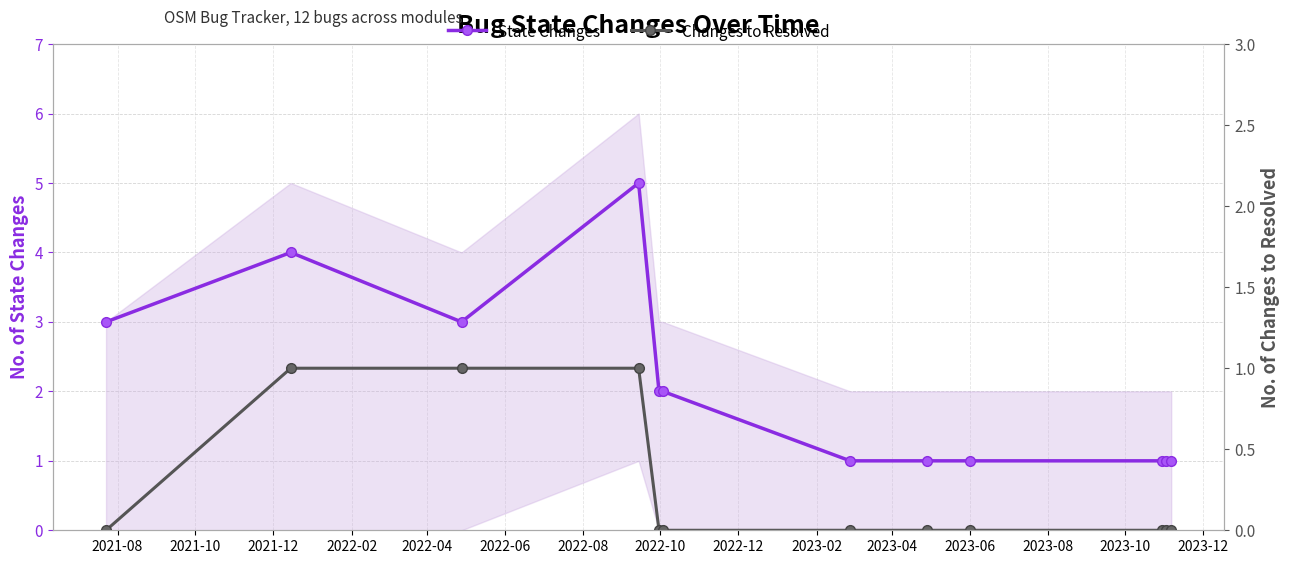

True or false: State Changes has more than 1 interior local peaks.

True